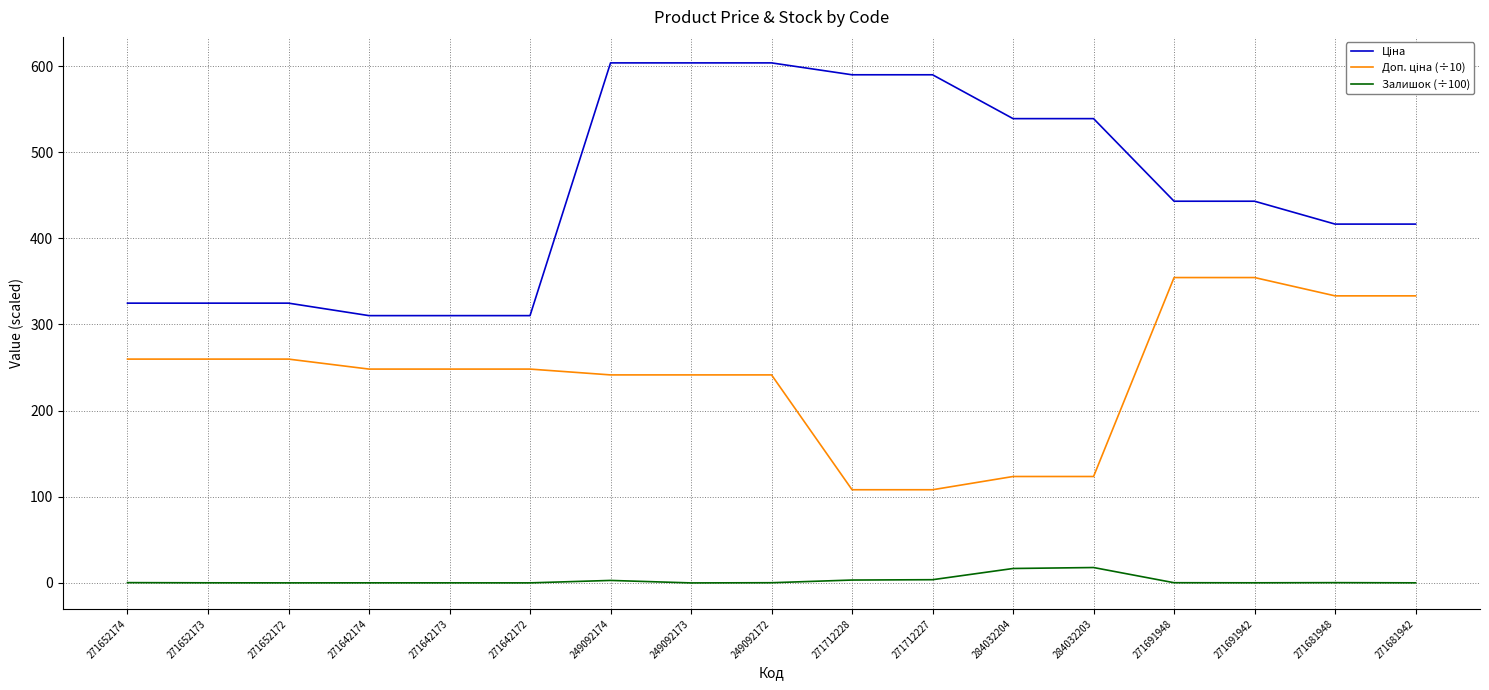

What is the difference between the maximum and minimum values in the Залишок (÷100) series?

17.9